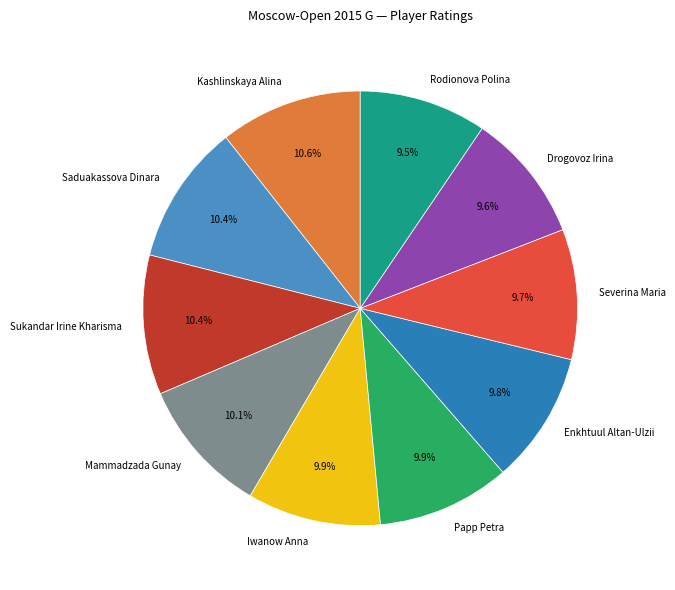

How many segments does this pie chart have?

10